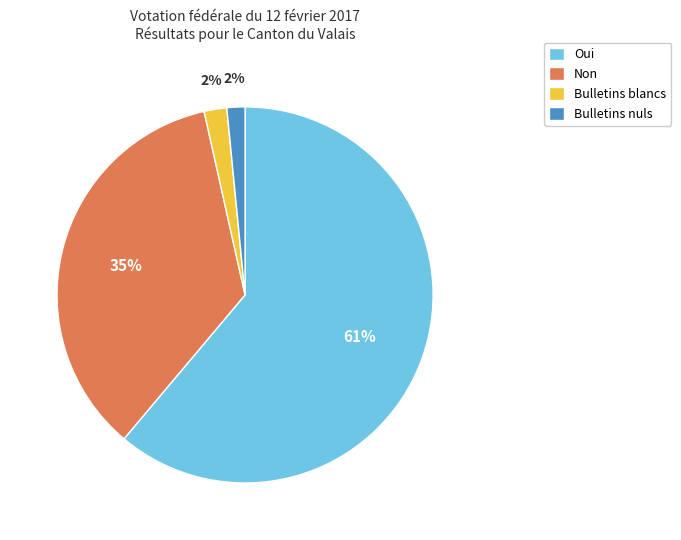

How many slices are in this pie chart?

4